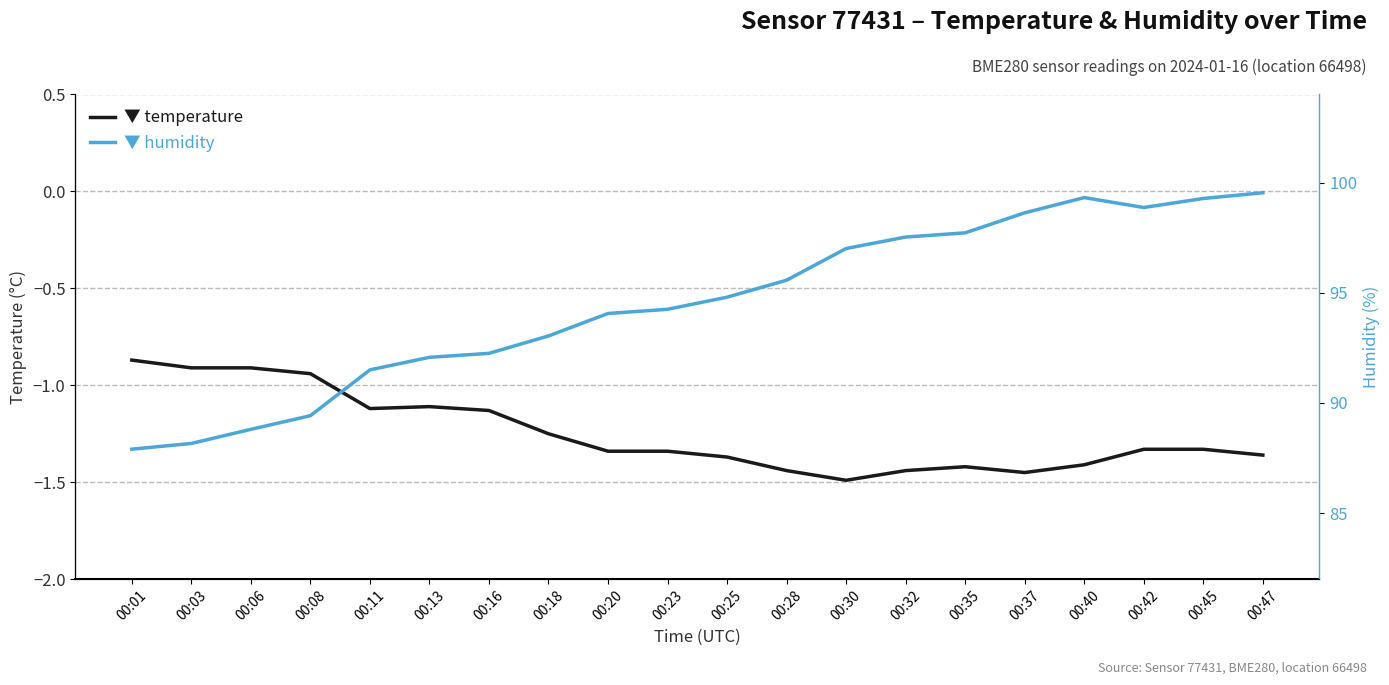

What is the difference between the highest and lowest values at 00:13?

93.2